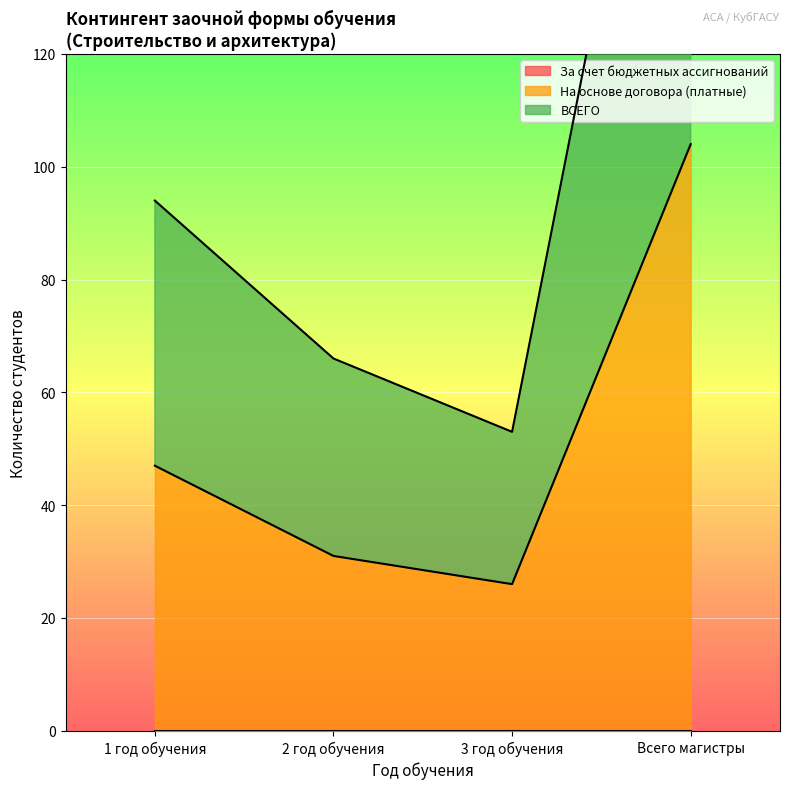

Is it true that На основе договора (платные) equals 104 at Всего магистры?

True